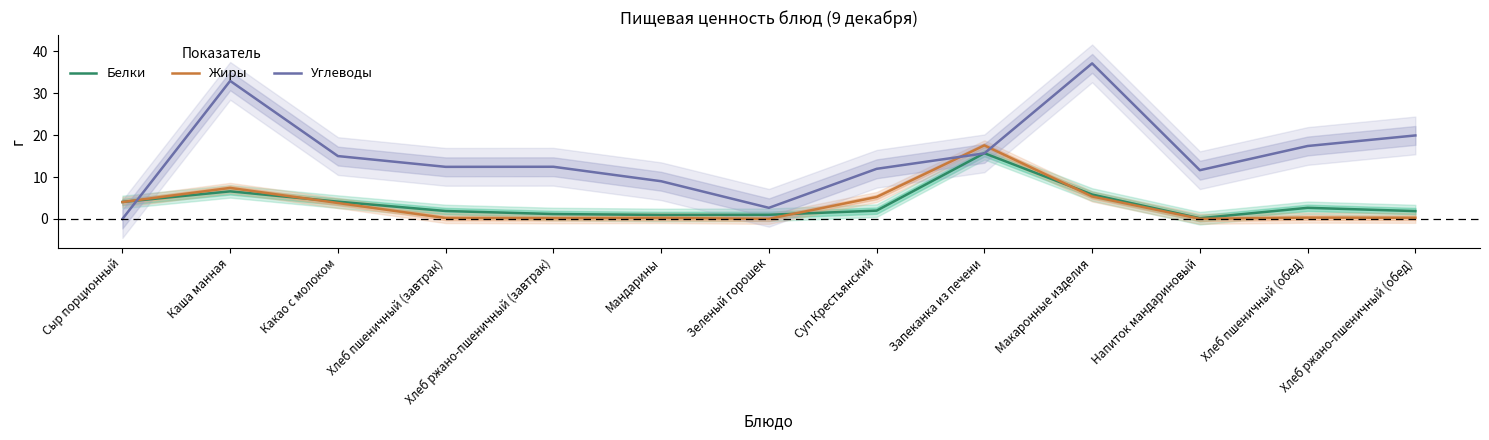

Which category has the lowest value across all series?

Сыр порционный